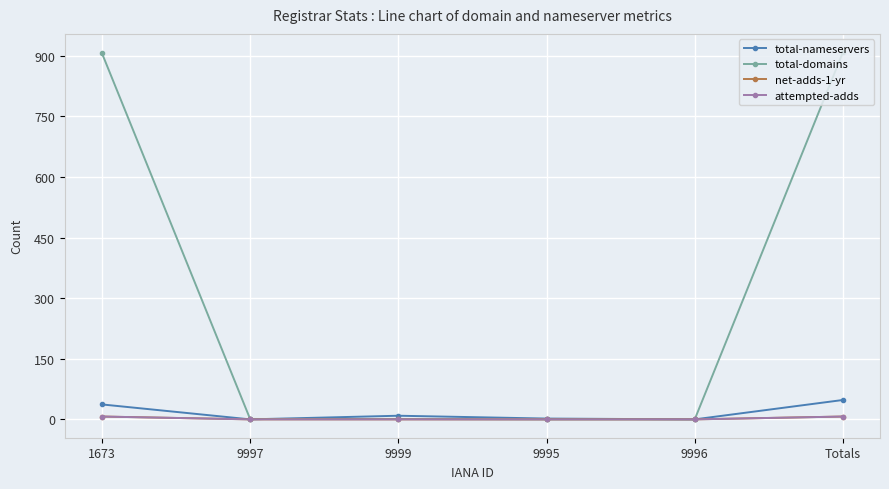

Is this an area chart (filled region under the line)?

No